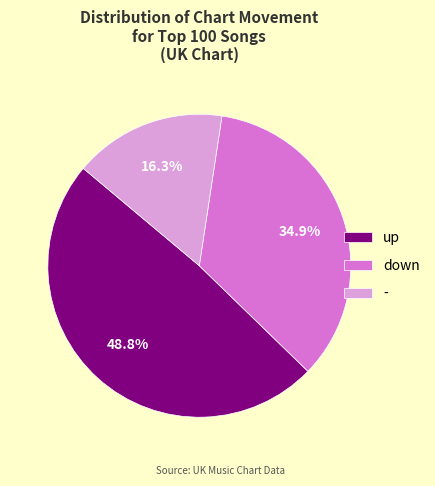

What percentage do down and up together represent?

83.7%